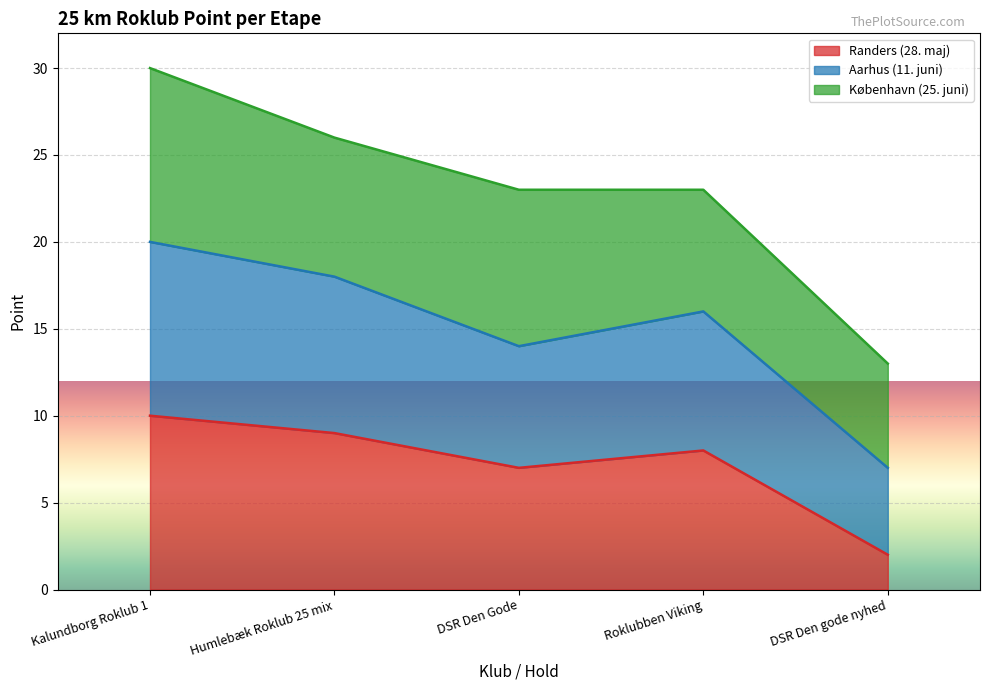

What position from the right is Kalundborg Roklub 1?

5